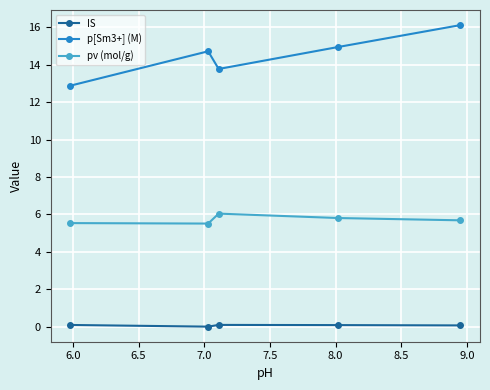

Does the chart have visible grid lines?

Yes